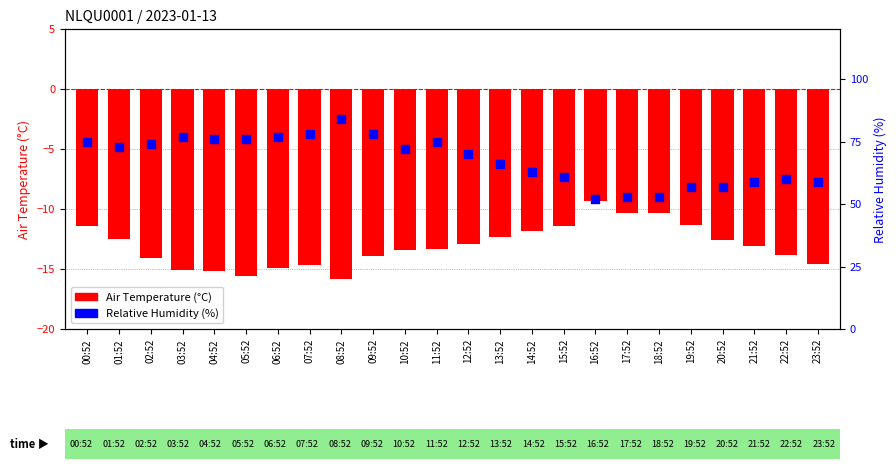

Which series has the largest total across all categories?

Relative Humidity (%)